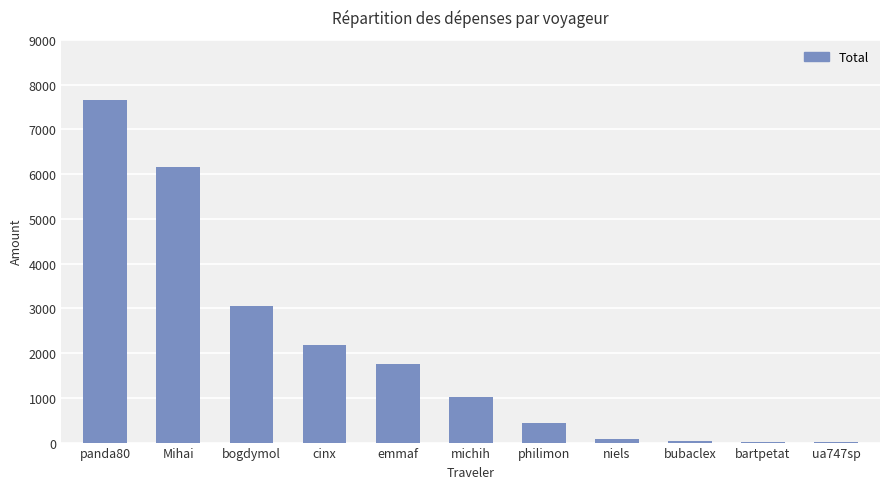

At which category does the chart reach its peak across all series?

panda80